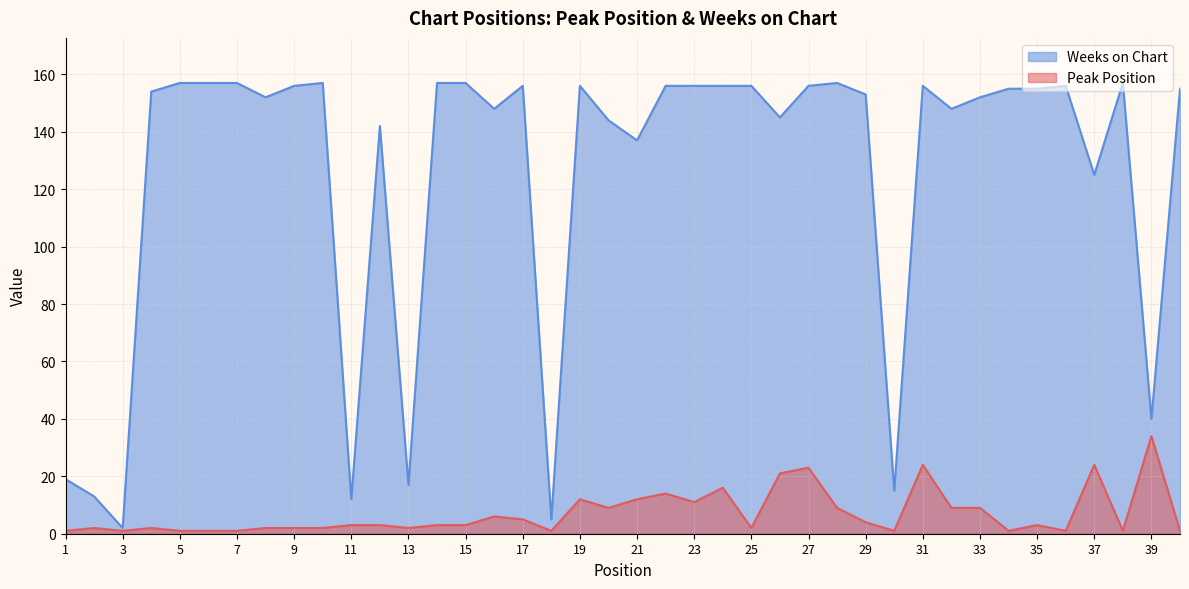

What is the sum of all Peak Position values?

282